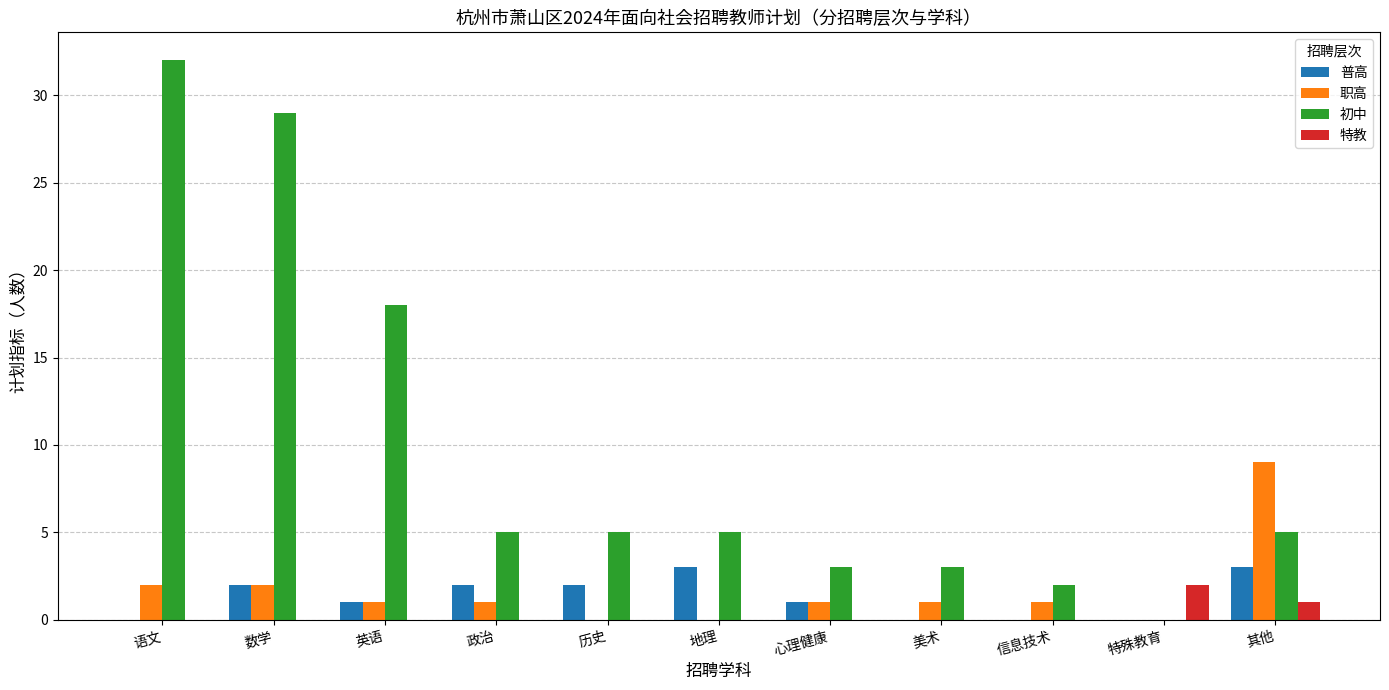

What is the sum of the 初中 values at 地理 and 信息技术?

7